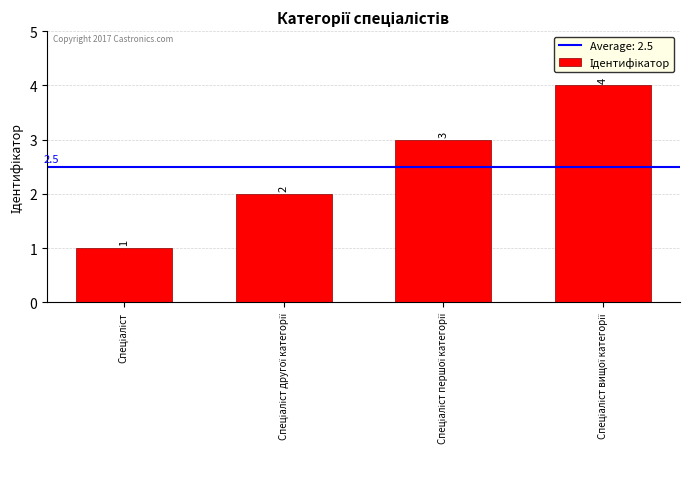

What is the value of the 4th bar from the left?

4